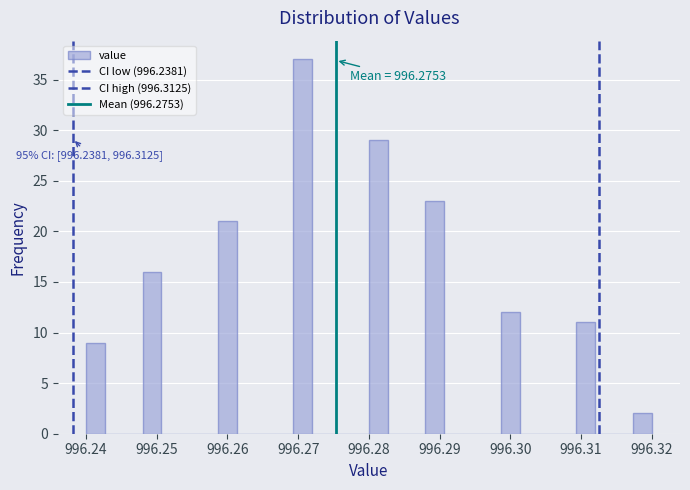

Around what value on the x-axis is the tallest bar? Give the approximate position of its centre, as read against the axis.

996.271